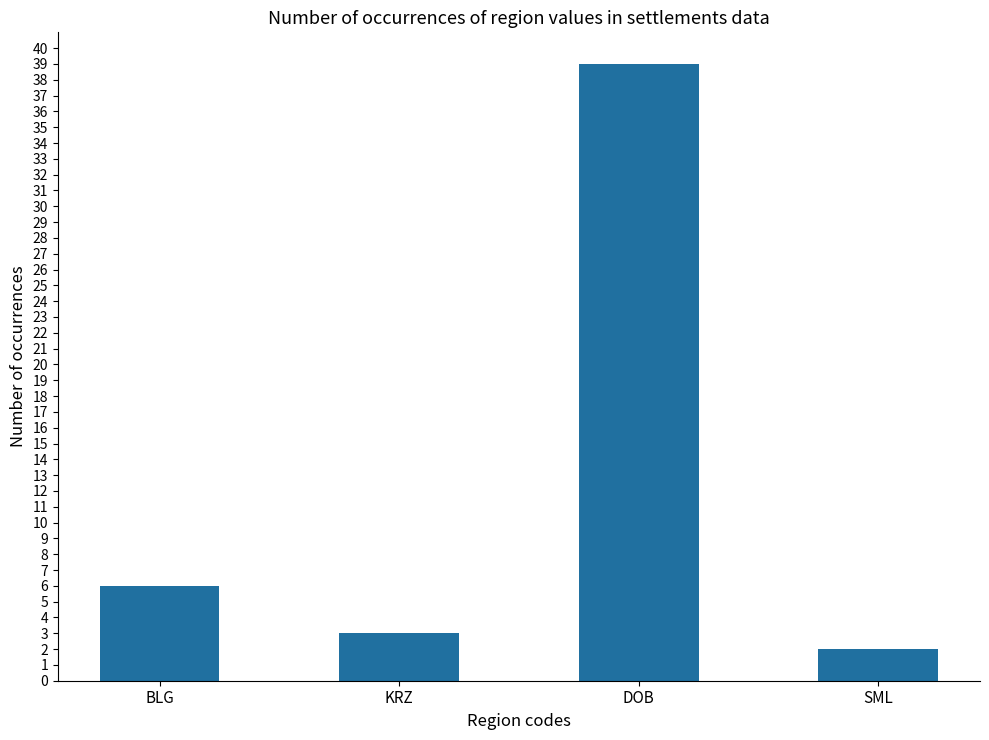

What is the label of the 1st bar from the right?

SML